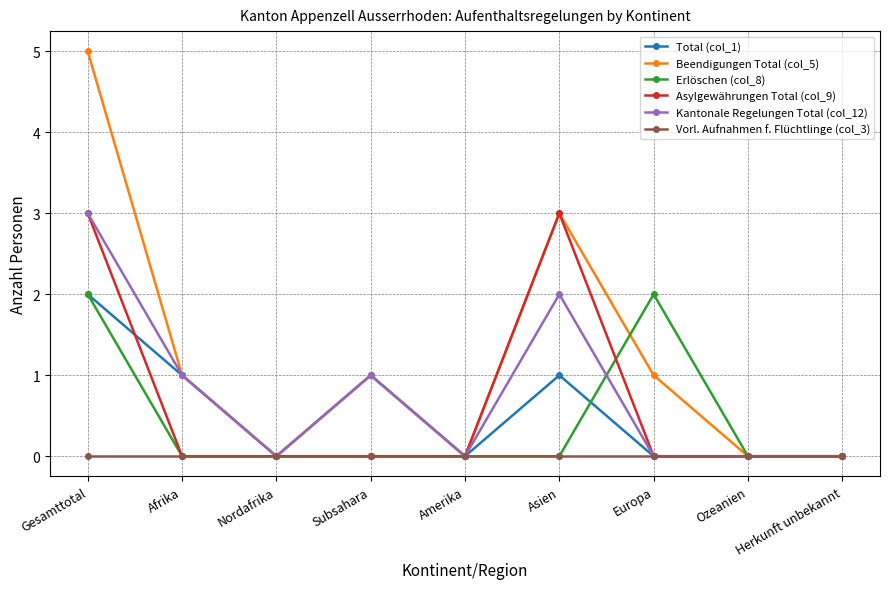

At which category does the chart reach its peak across all series?

Gesamttotal